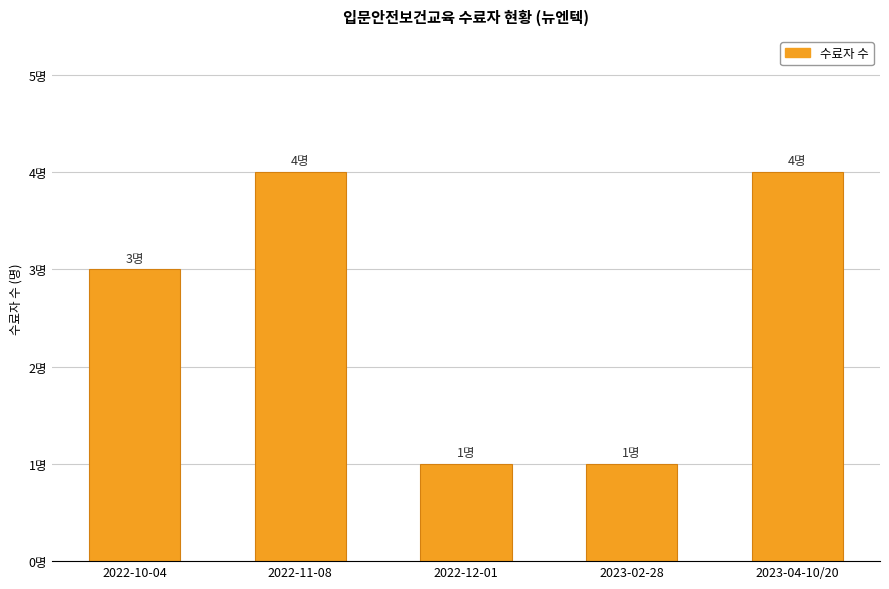

How many values are between 1 and 4?

5